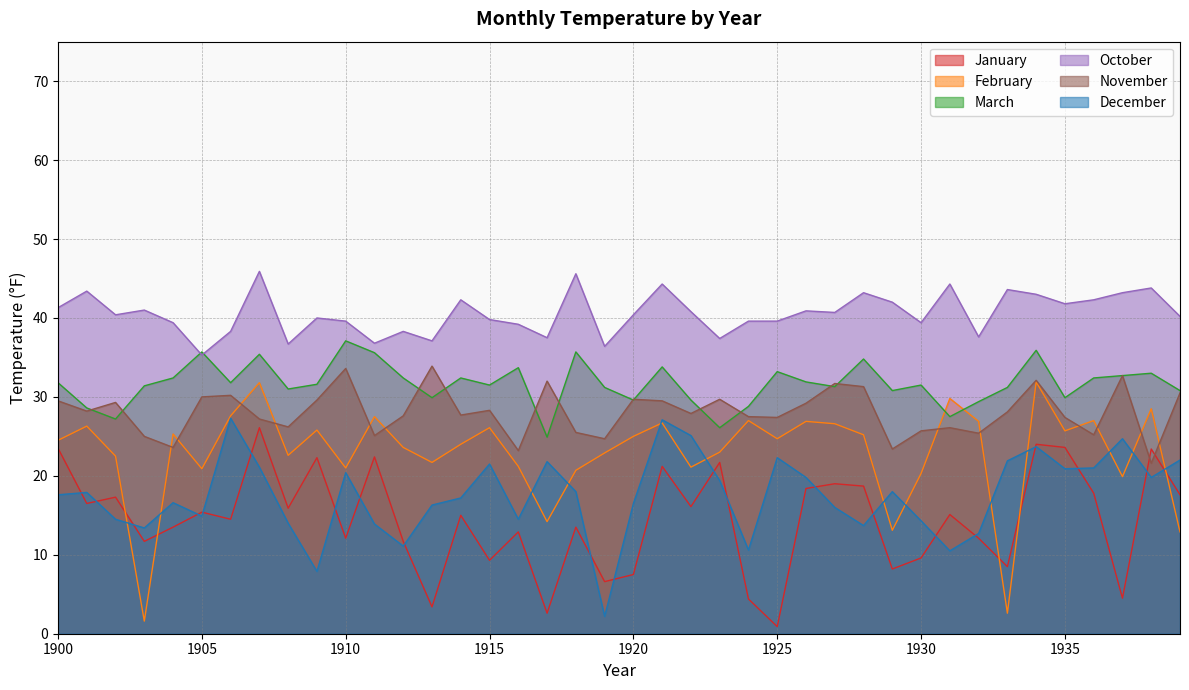

Reading left to right, extract all data points from this chart.

January: 1900=23.5	1901=16.5	1902=17.3	1903=11.7	1904=13.5	1905=15.4	1906=14.5	1907=26.1	1908=15.9	1909=22.3	1910=12.1	1911=22.4	1912=11.7	1913=3.4	1914=15.0	1915=9.3	1916=12.9	1917=2.6	1918=13.5	1919=6.6	1920=7.5	1921=21.2	1922=16.1	1923=21.7	1924=4.4	1925=0.9	1926=18.4	1927=19.0	1928=18.7	1929=8.2	1930=9.6	1931=15.1	1932=12.1	1933=8.5	1934=24.0	1935=23.6	1936=17.8	1937=4.5	1938=23.4	1939=17.6
February: 1900=24.5	1901=26.3	1902=22.5	1903=1.6	1904=25.3	1905=20.9	1906=27.6	1907=31.8	1908=22.6	1909=25.8	1910=21.0	1911=27.5	1912=23.6	1913=21.7	1914=24.0	1915=26.1	1916=21.2	1917=14.2	1918=20.7	1919=22.9	1920=25.0	1921=26.7	1922=21.1	1923=23.0	1924=27.0	1925=24.7	1926=26.9	1927=26.6	1928=25.2	1929=13.1	1930=20.3	1931=29.8	1932=26.9	1933=2.6	1934=31.9	1935=25.7	1936=27.0	1937=19.9	1938=28.5	1939=12.9
March: 1900=31.8	1901=28.6	1902=27.2	1903=31.4	1904=32.4	1905=35.7	1906=31.8	1907=35.4	1908=31.0	1909=31.6	1910=37.1	1911=35.6	1912=32.4	1913=29.9	1914=32.4	1915=31.5	1916=33.7	1917=24.9	1918=35.7	1919=31.2	1920=29.6	1921=33.8	1922=29.6	1923=26.1	1924=28.8	1925=33.2	1926=31.9	1927=31.3	1928=34.8	1929=30.8	1930=31.5	1931=27.5	1932=29.4	1933=31.2	1934=35.9	1935=29.9	1936=32.4	1937=32.7	1938=33.0	1939=30.8
October: 1900=41.3	1901=43.4	1902=40.4	1903=41.0	1904=39.4	1905=35.3	1906=38.3	1907=45.9	1908=36.7	1909=40.0	1910=39.6	1911=36.8	1912=38.3	1913=37.1	1914=42.3	1915=39.8	1916=39.2	1917=37.5	1918=45.6	1919=36.4	1920=40.4	1921=44.3	1922=40.8	1923=37.4	1924=39.6	1925=39.6	1926=40.9	1927=40.7	1928=43.2	1929=42.0	1930=39.4	1931=44.3	1932=37.6	1933=43.6	1934=43.0	1935=41.8	1936=42.3	1937=43.2	1938=43.8	1939=40.2
November: 1900=29.5	1901=28.2	1902=29.3	1903=25.0	1904=23.6	1905=30.0	1906=30.2	1907=27.2	1908=26.2	1909=29.6	1910=33.6	1911=25.1	1912=27.6	1913=33.9	1914=27.7	1915=28.3	1916=23.2	1917=32.0	1918=25.5	1919=24.7	1920=29.7	1921=29.5	1922=27.9	1923=29.7	1924=27.5	1925=27.4	1926=29.2	1927=31.7	1928=31.3	1929=23.4	1930=25.7	1931=26.1	1932=25.4	1933=28.1	1934=32.1	1935=27.4	1936=25.2	1937=32.7	1938=21.6	1939=30.5
December: 1900=17.6	1901=17.9	1902=14.5	1903=13.4	1904=16.6	1905=14.9	1906=27.3	1907=21.1	1908=14.0	1909=7.9	1910=20.4	1911=13.9	1912=11.1	1913=16.3	1914=17.2	1915=21.5	1916=14.5	1917=21.8	1918=18.0	1919=2.2	1920=16.5	1921=27.1	1922=25.1	1923=19.4	1924=10.6	1925=22.3	1926=19.8	1927=16.0	1928=13.7	1929=18.0	1930=14.3	1931=10.5	1932=12.7	1933=21.9	1934=23.7	1935=20.9	1936=21.0	1937=24.7	1938=19.8	1939=22.0